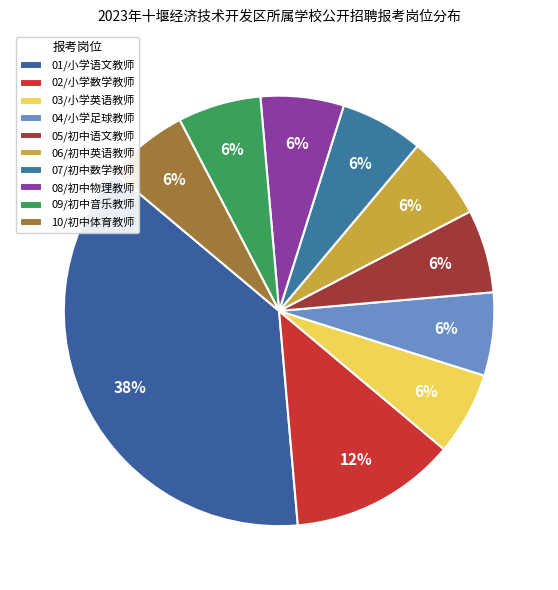

Count the number of slices in the pie.

10